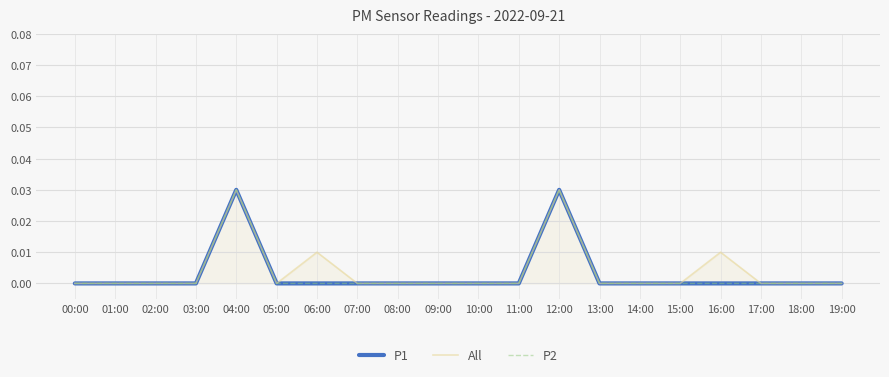

Which series has the largest total across all categories?

All